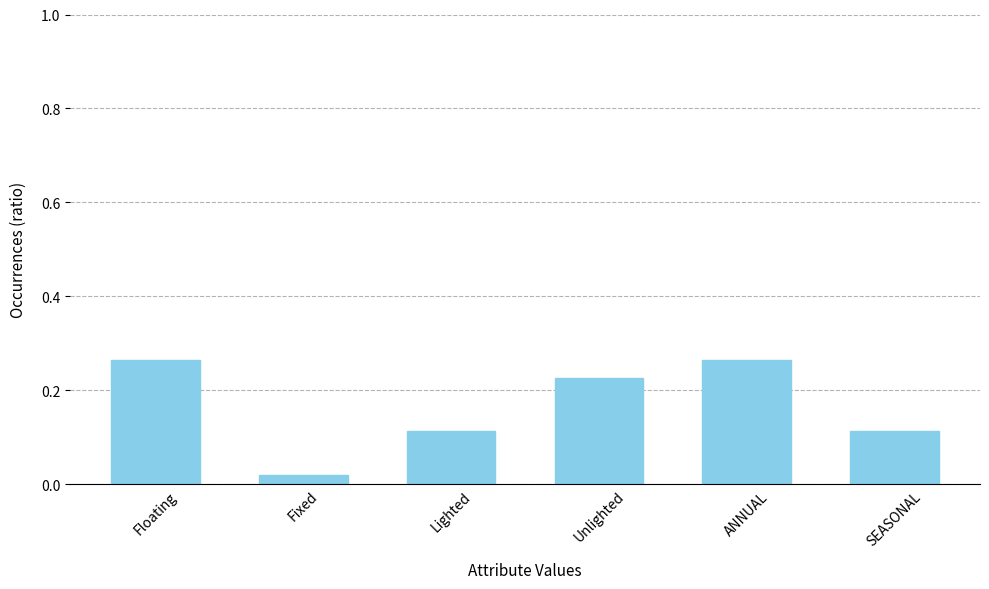

What is the label of the 4th bar from the right?

Lighted